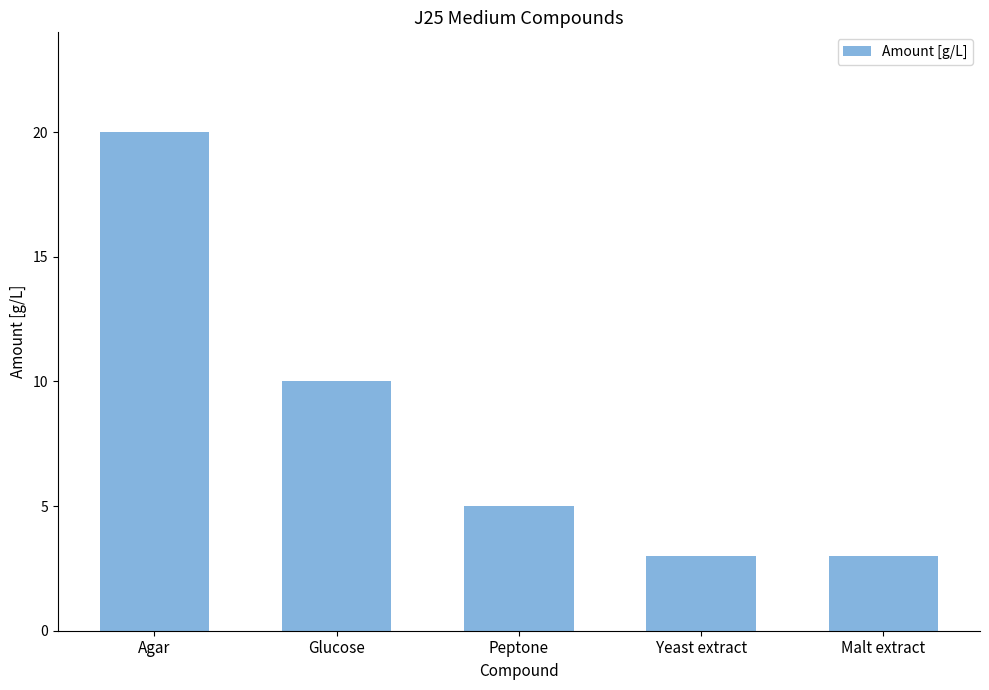

What is the difference between the values at Malt extract and Glucose?

7